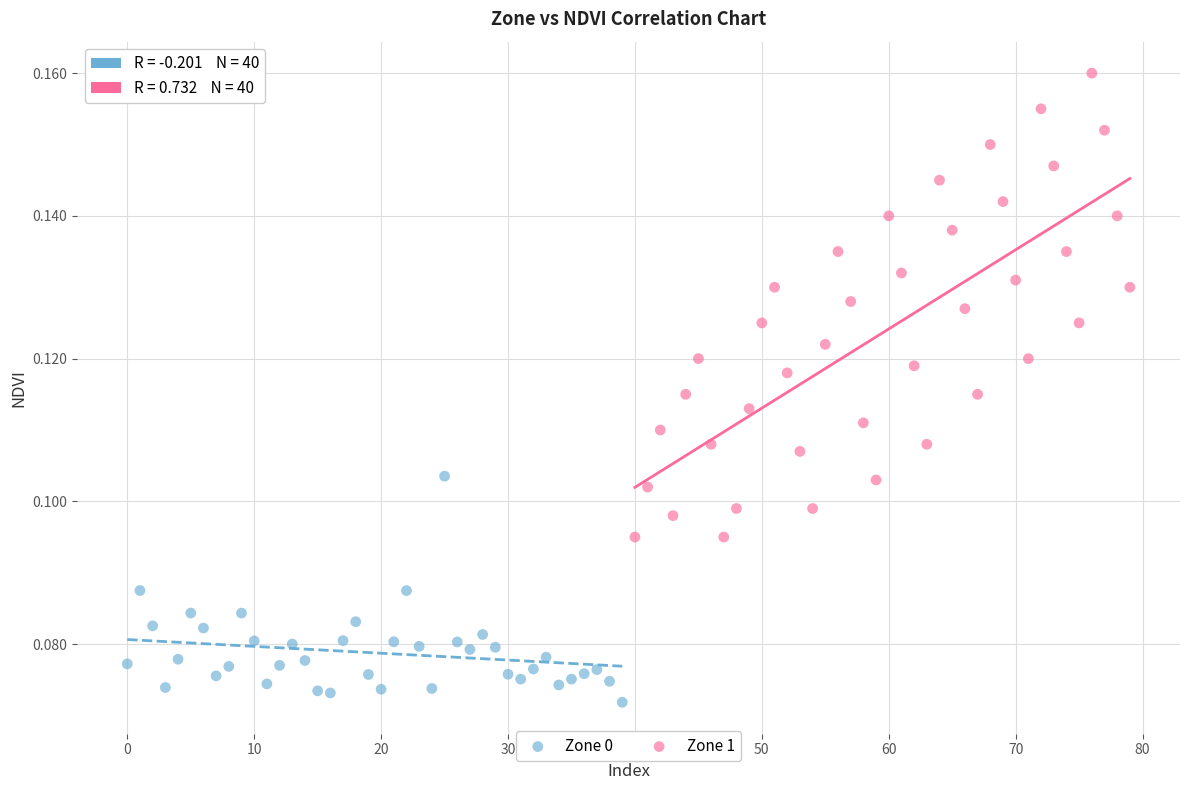

Which series reaches the maximum Y coordinate?

Zone 1